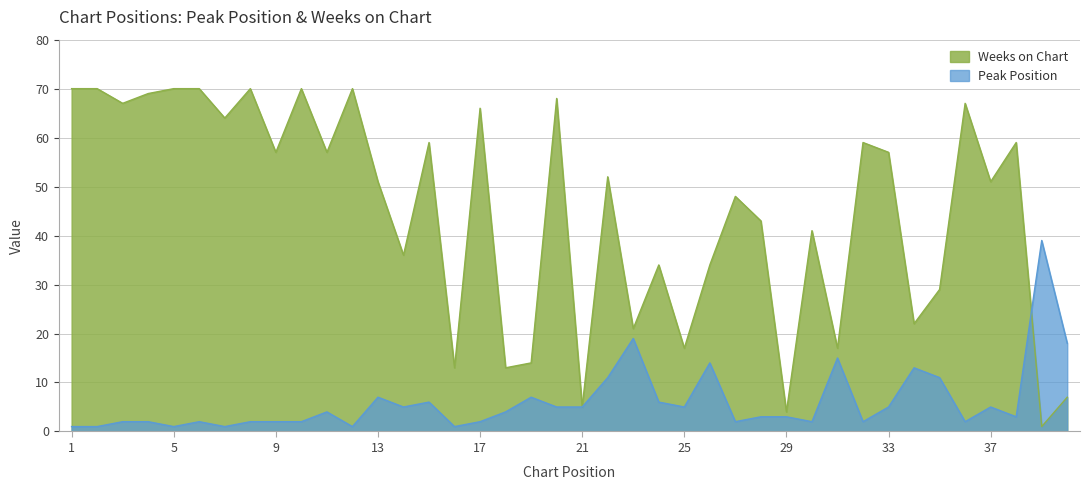

What is the sum of the Peak Position values at 27 and 10?

4